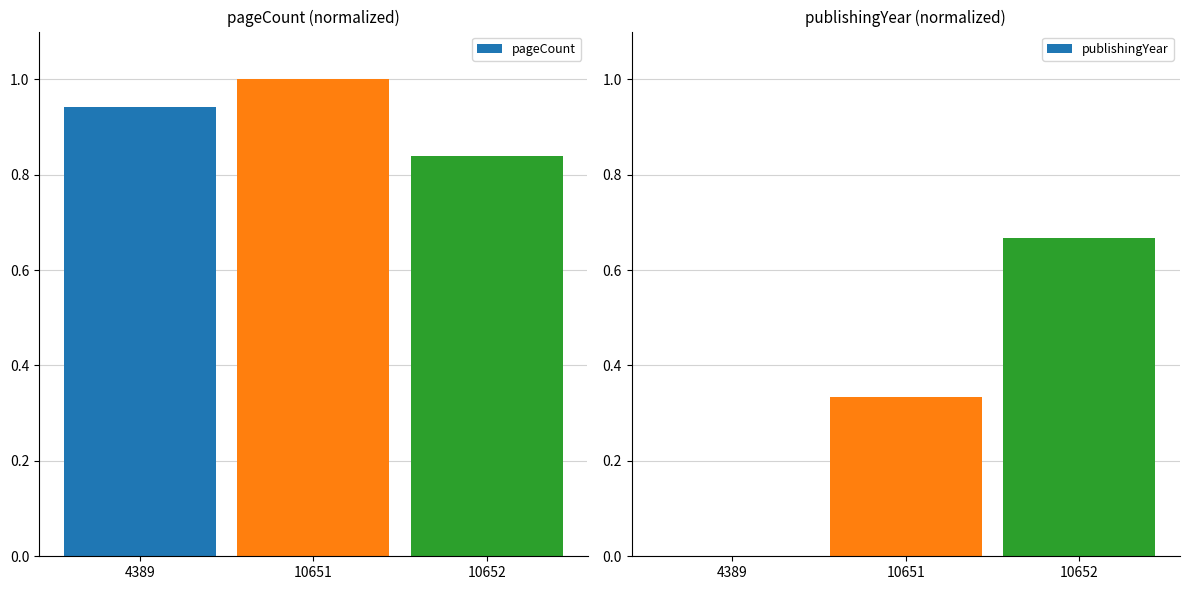

How many data points in publishingYear are above 0?

2